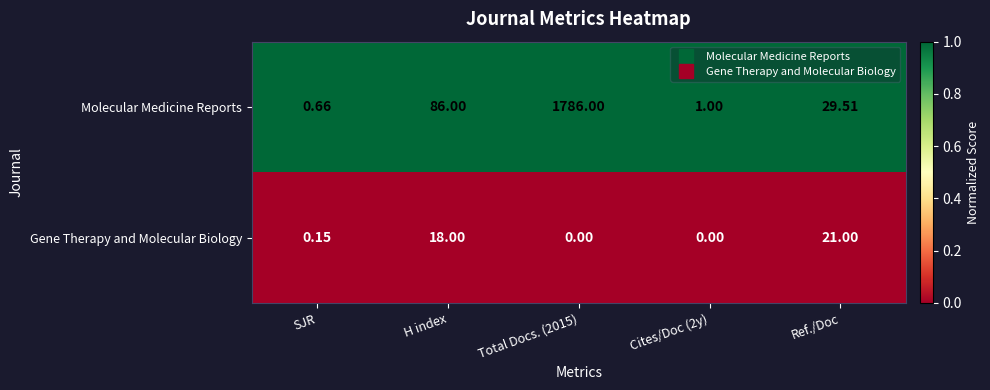

Which series has the largest total across all categories?

Molecular Medicine Reports